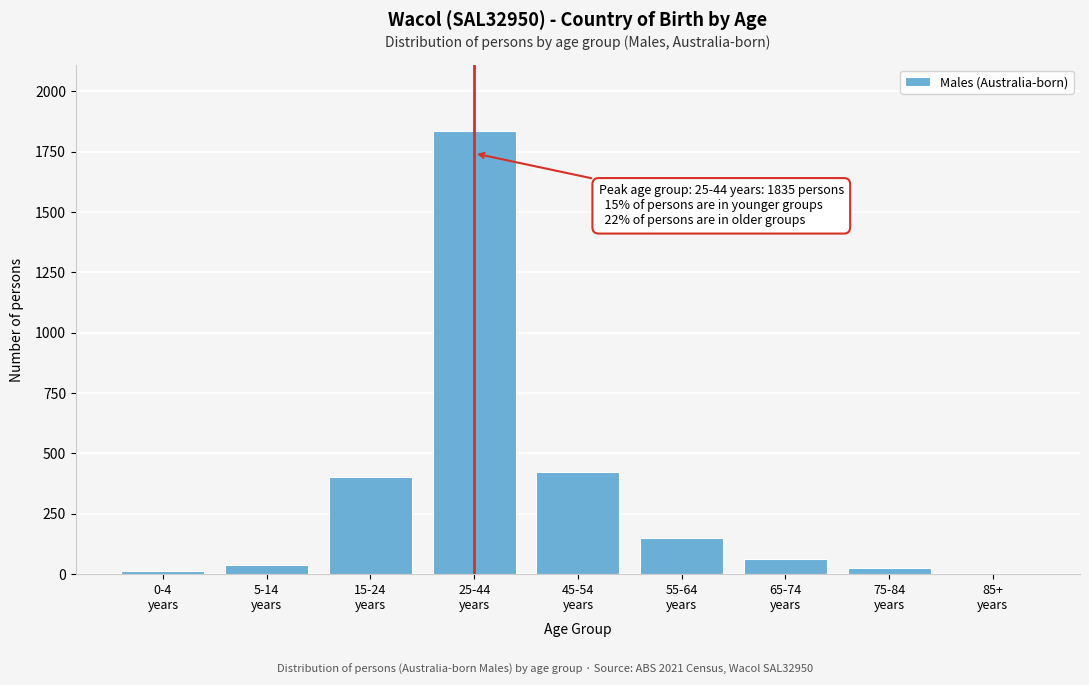

What is the maximum value shown in the chart?

1835